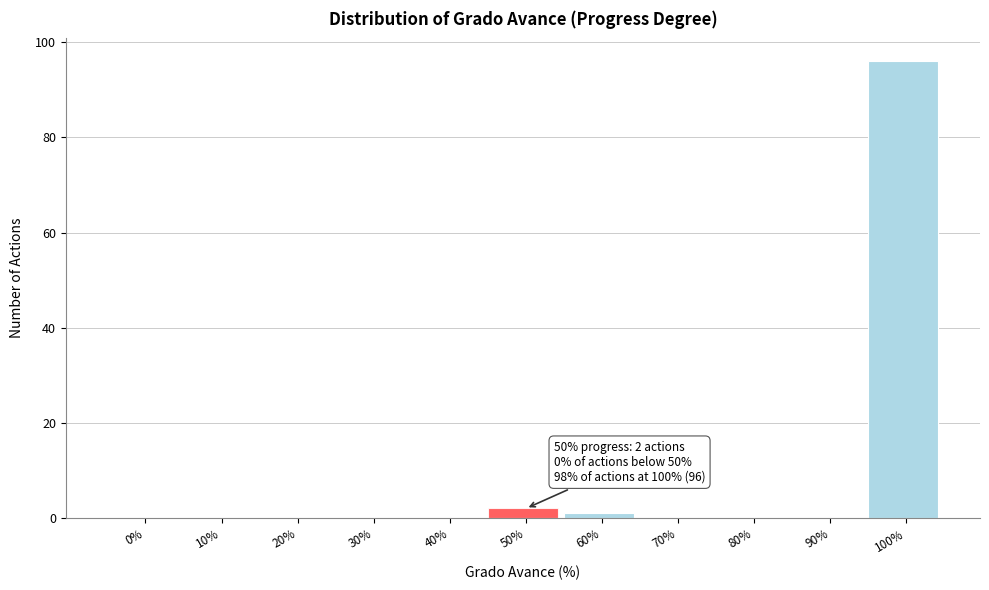

Reading right to left, what are all the values shown in this chart?

100%=96	90%=0	80%=0	70%=0	60%=1	50%=2	40%=0	30%=0	20%=0	10%=0	0%=0